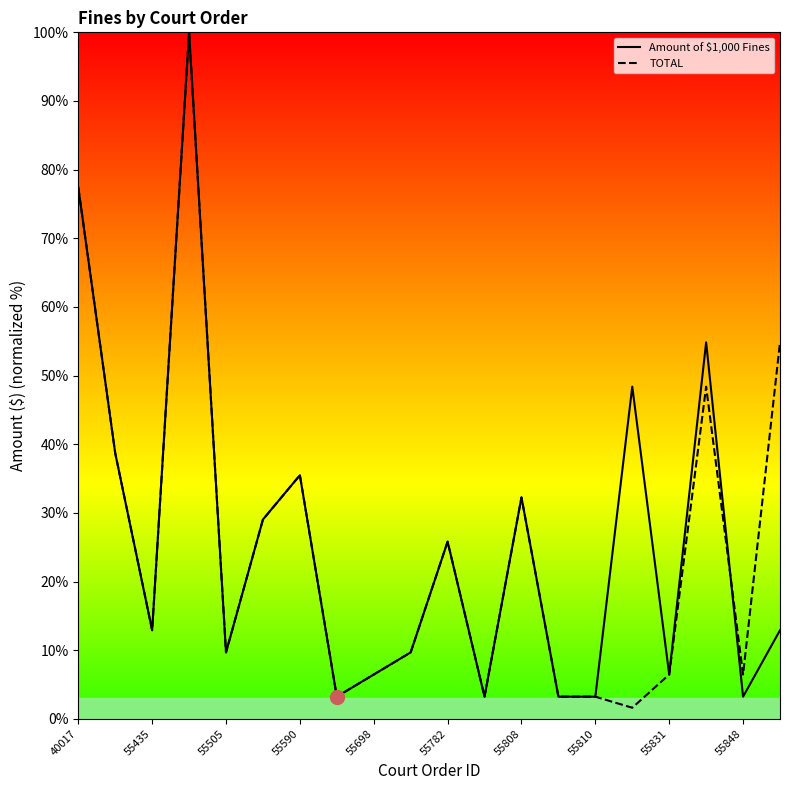

What is the minimum value for Amount of $1,000 Fines?

3.2